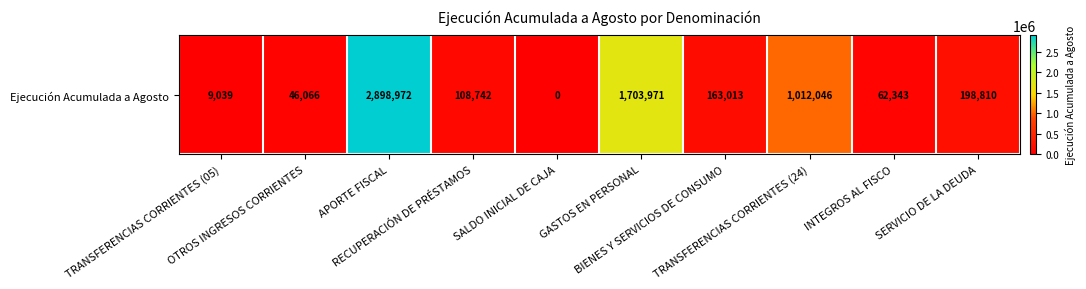

How many data points are less than 163013?

5